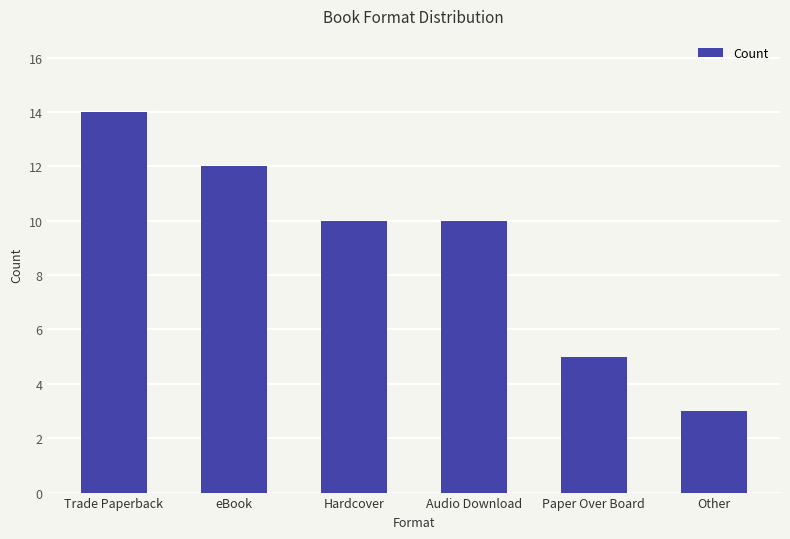

True or false: the data shows 3 at Other.

True